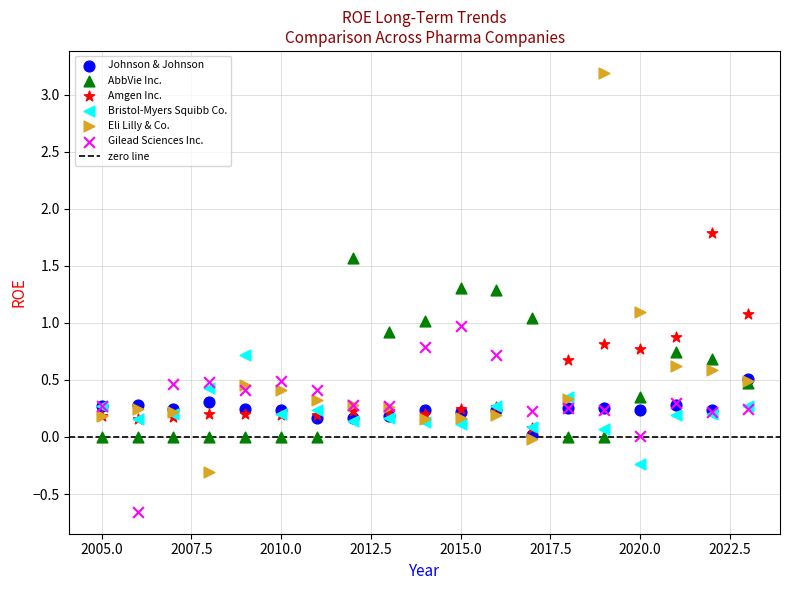

Which series contains the lowest Y value?

Gilead Sciences Inc.